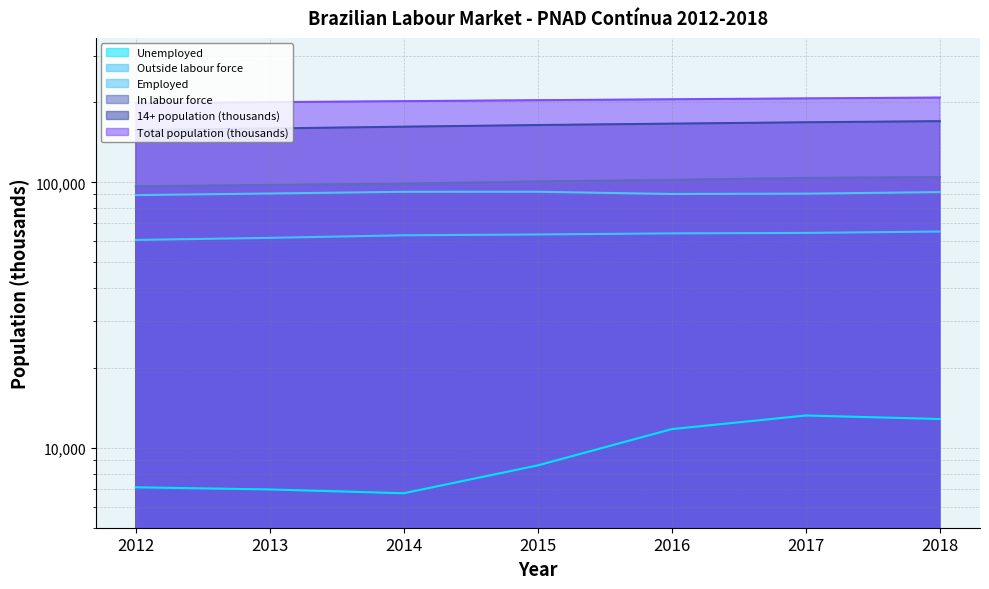

At which label does Employed first exceed 90764?

2014